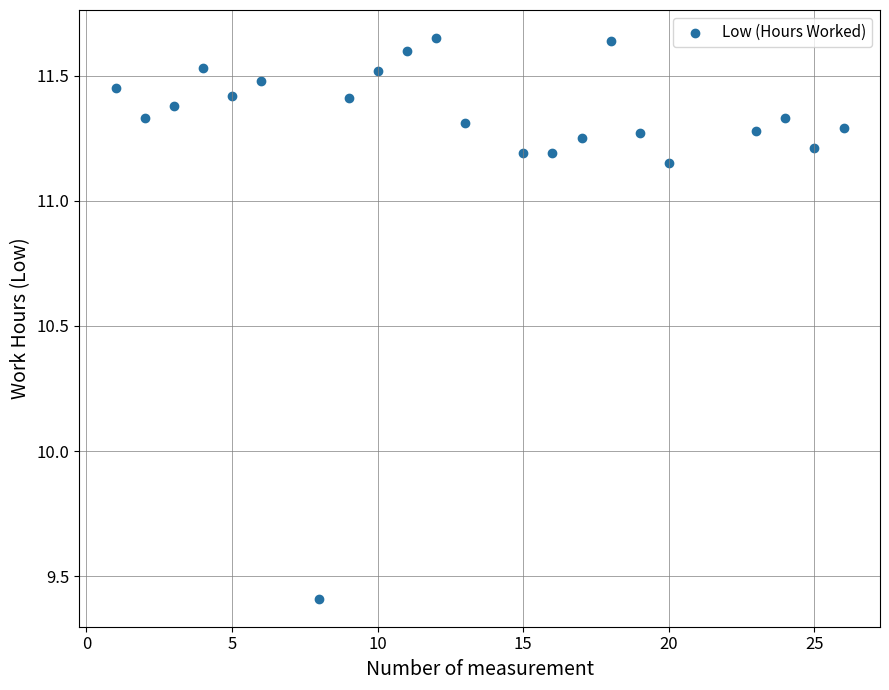

What Y value in the scatter plot is closest to 10?

9.4